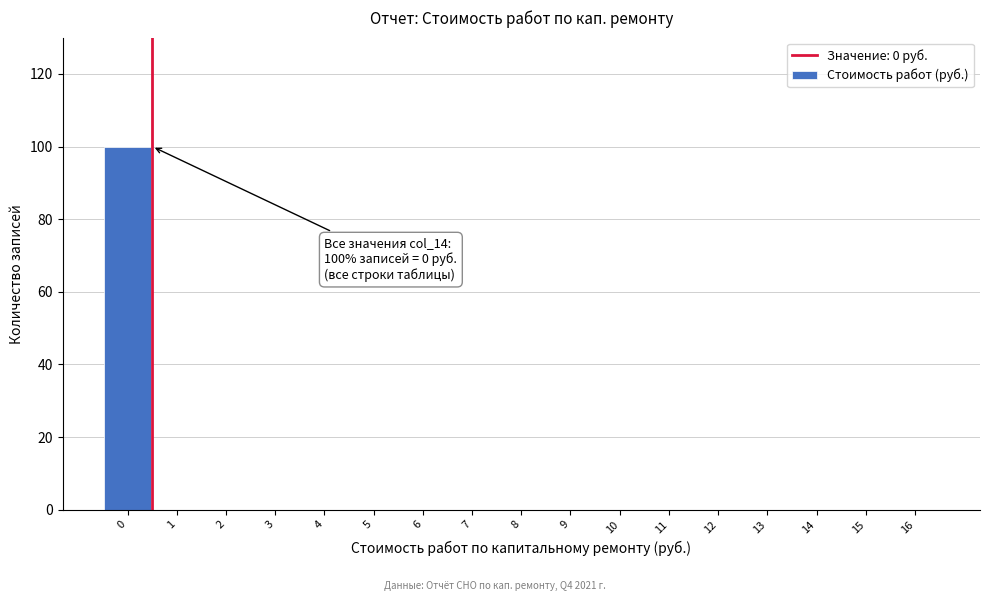

Reading right to left, extract all data points from this chart.

16=0	15=0	14=0	13=0	12=0	11=0	10=0	9=0	8=0	7=0	6=0	5=0	4=0	3=0	2=0	1=0	0=100